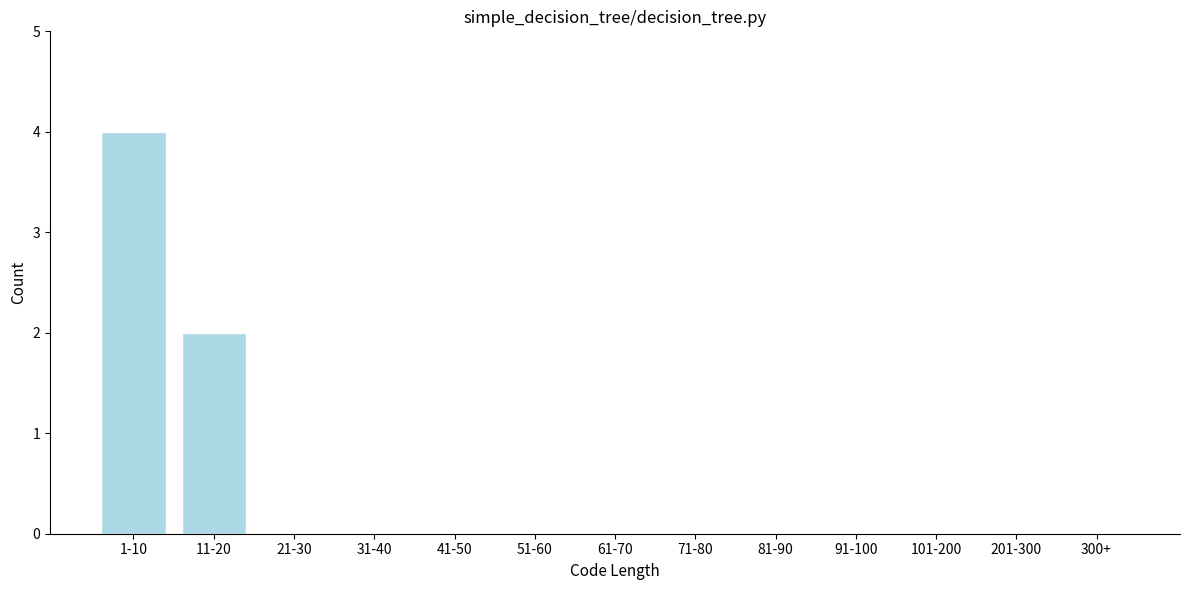

Reading left to right, extract all data points from this chart.

1-10=4	11-20=2	21-30=0	31-40=0	41-50=0	51-60=0	61-70=0	71-80=0	81-90=0	91-100=0	101-200=0	201-300=0	300+=0